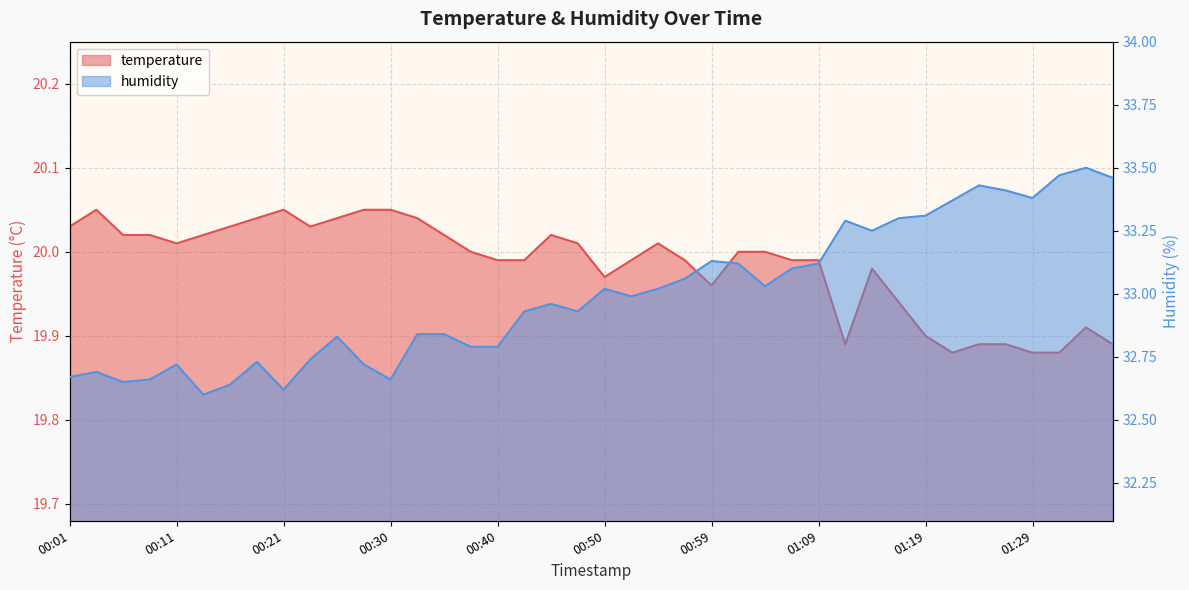

What is the difference between the maximum and second lowest values in the temperature series?

0.2